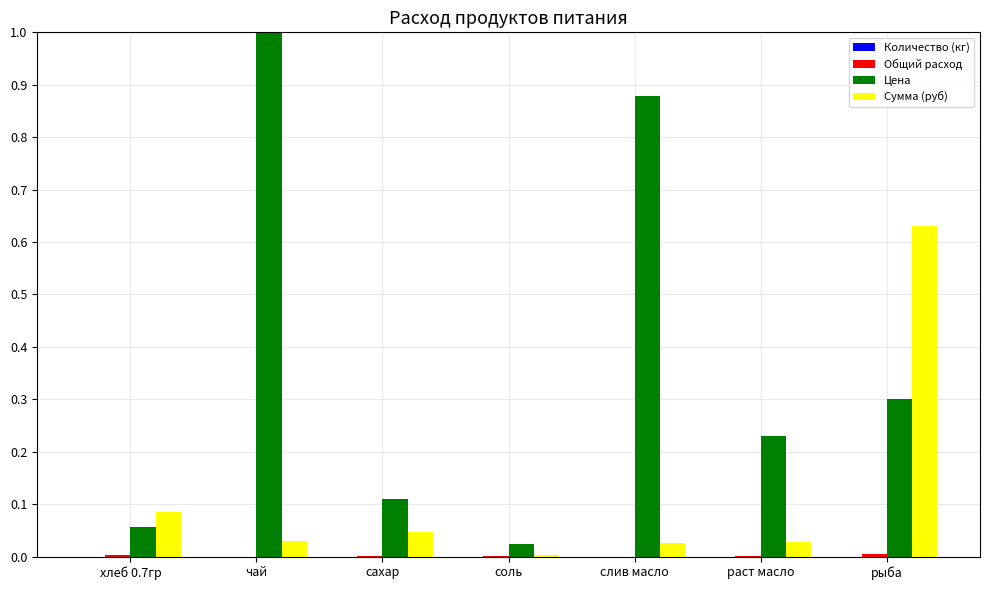

What is the sum of all Сумма (руб) values?

0.8